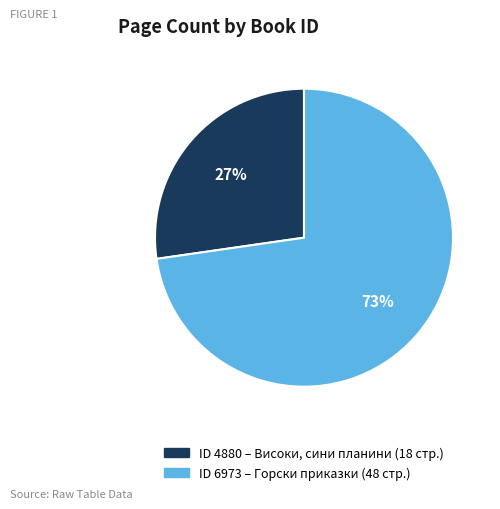

To the nearest percent, what is the average slice percentage?

50%